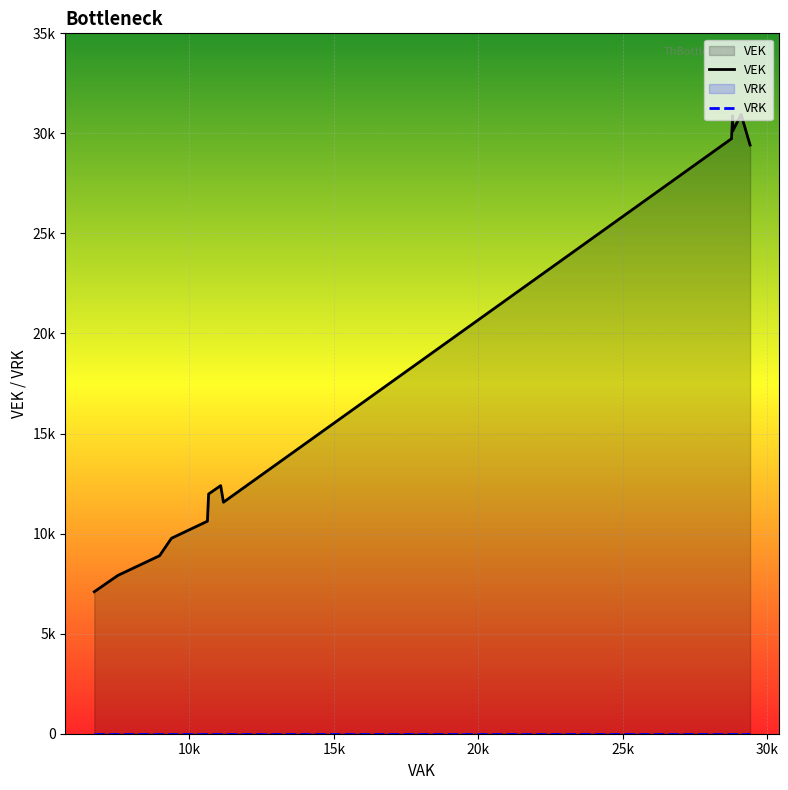

What are all the series names shown in the legend?

VEK, VRK